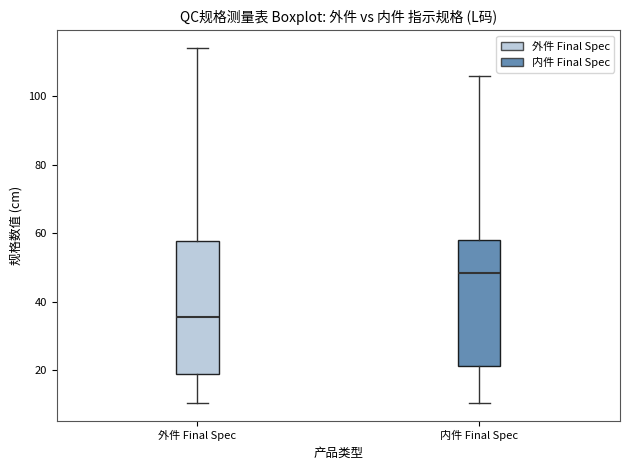

Reading left to right, transcribe this box plot: for each box, give where its median line is, the range the box spans, and where its two whiskers end, as read against the y-axis. The values are not printed on the chart, so give them approximately, as read against the axis.

外件 Final Spec: median 36, box 20 to 58, whiskers 10 to 114
内件 Final Spec: median 48, box 22 to 58, whiskers 10 to 106